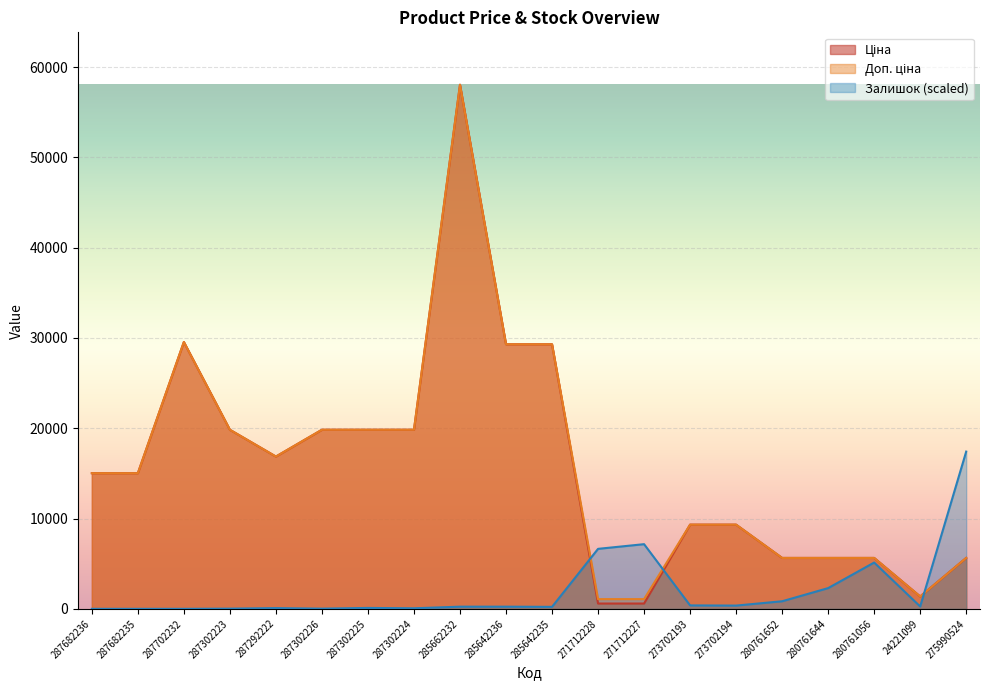

What is the label of the 5th point from the left?

287292222